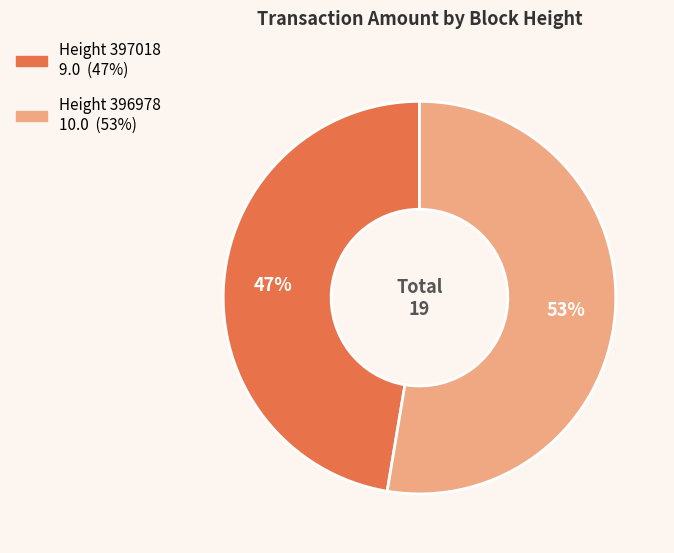

To the nearest percent, what is the average slice percentage?

50%